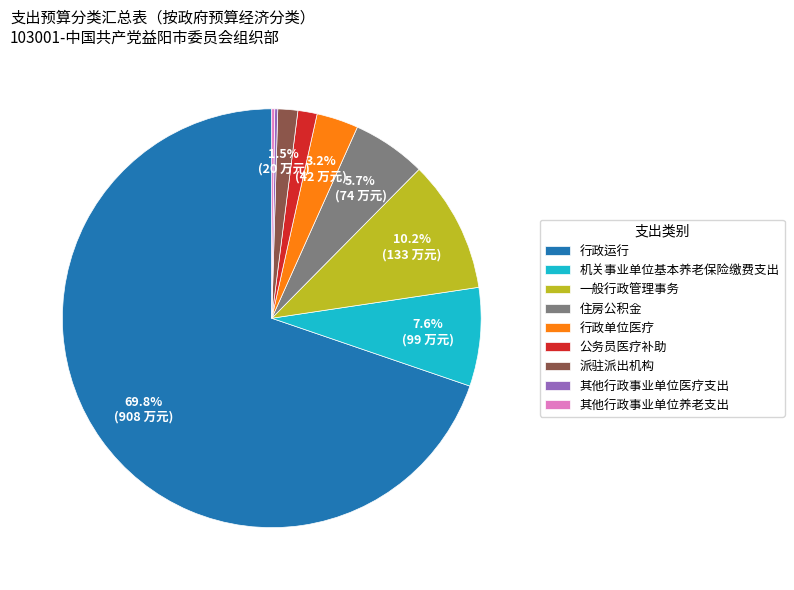

Is the sum of 机关事业单位基本养老保险缴费支出 and 一般行政管理事务 greater than half?

No